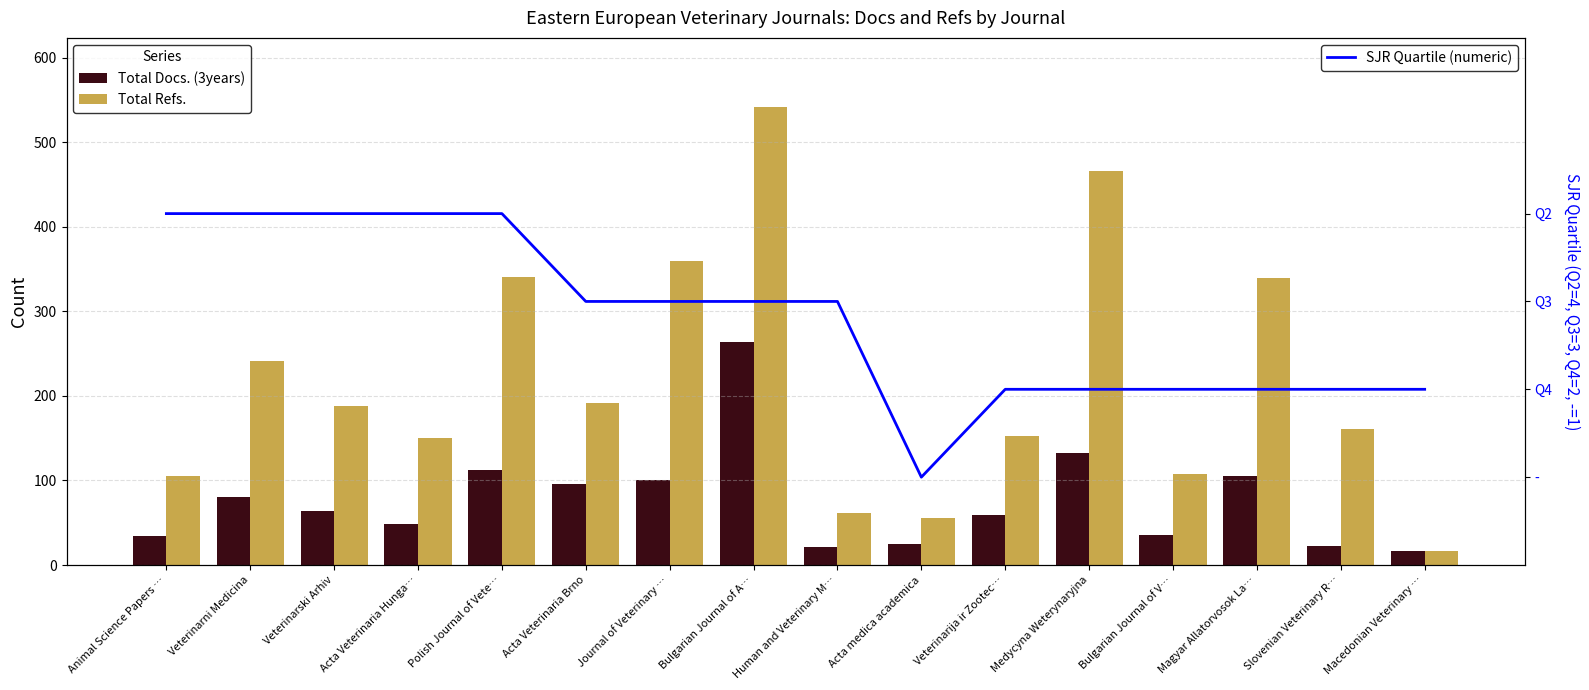

What is the label of the 5th bar from the right?

Medycyna Weterynaryjna